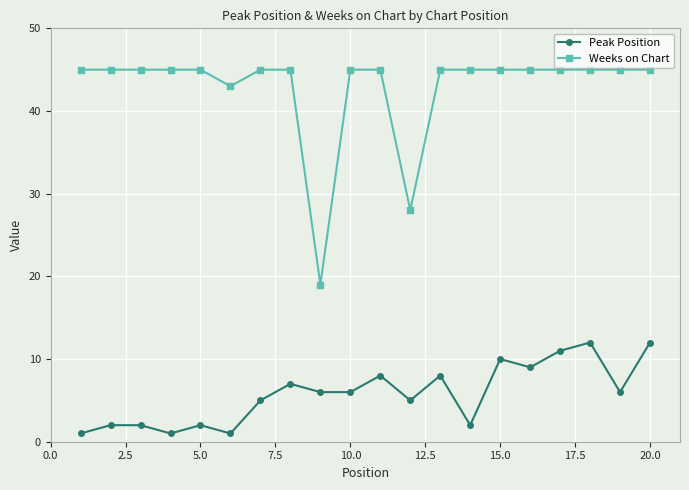

What is the difference between the maximum and minimum values in the Peak Position series?

11